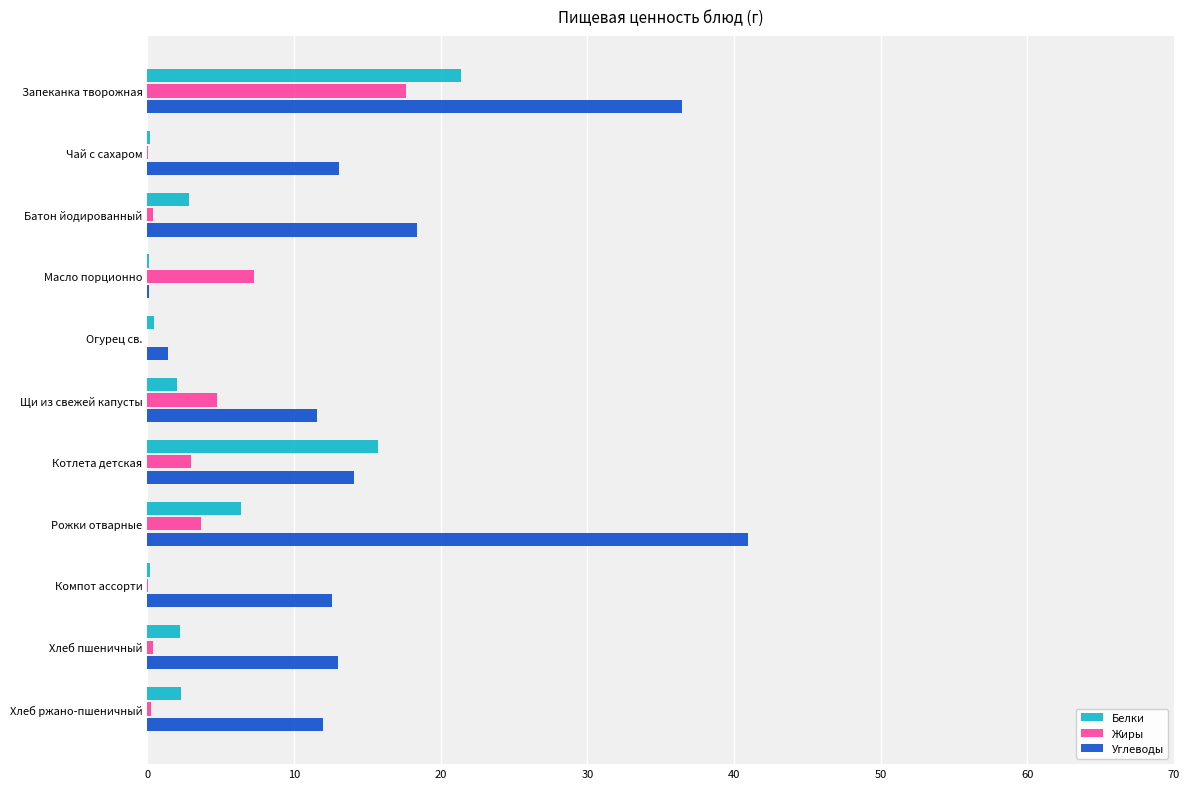

What is the maximum value for Белки?

21.4